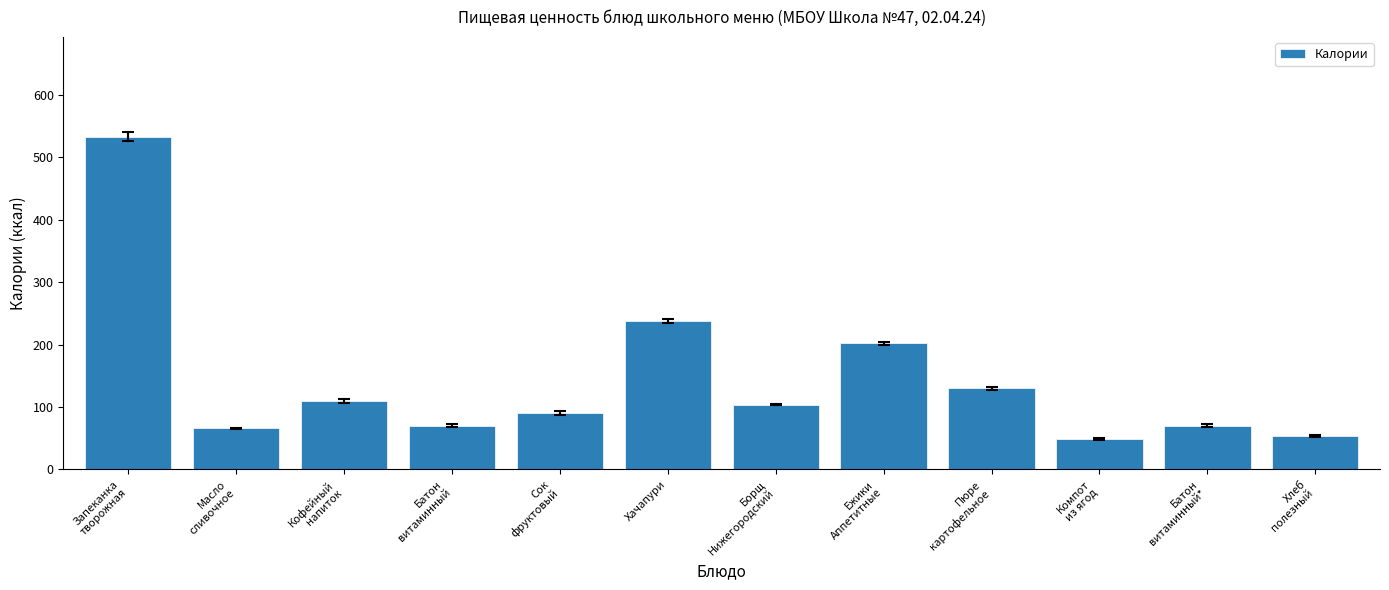

Does the chart contain any negative values?

No